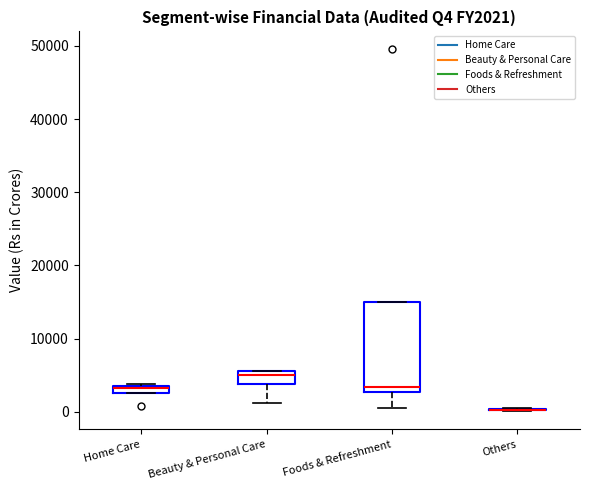

Which box is the tallest, from its lower edge to its upper edge?

Foods & Refreshment